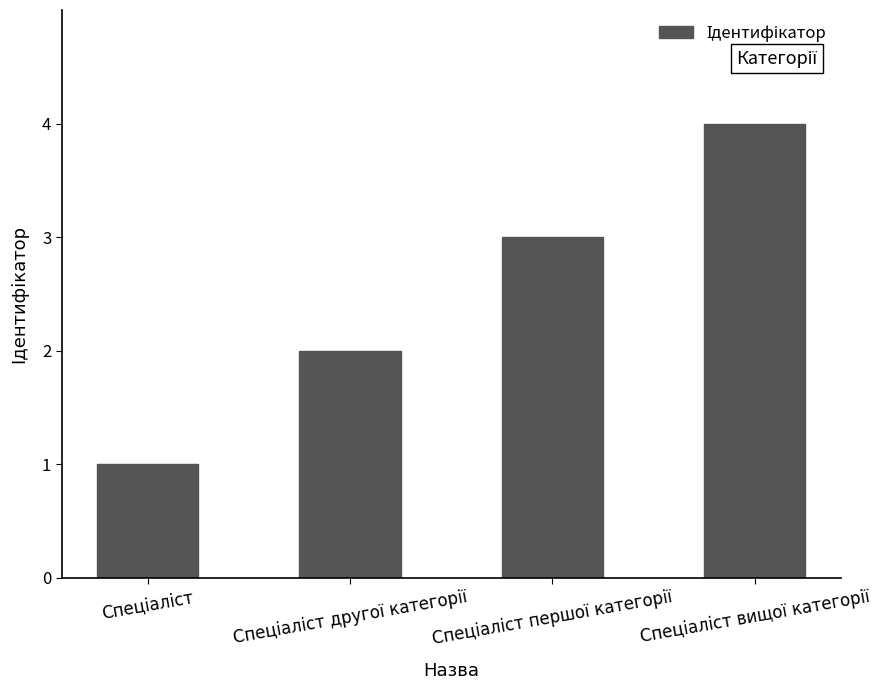

What is the sum of all values?

10